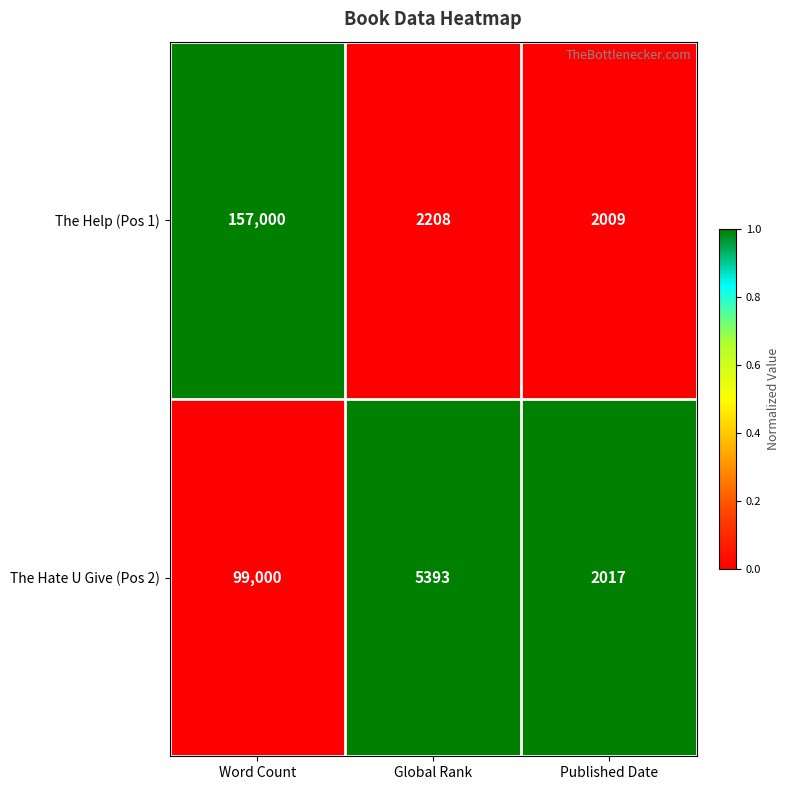

What is the lowest value of the The Hate U Give (Pos 2) series?

2017